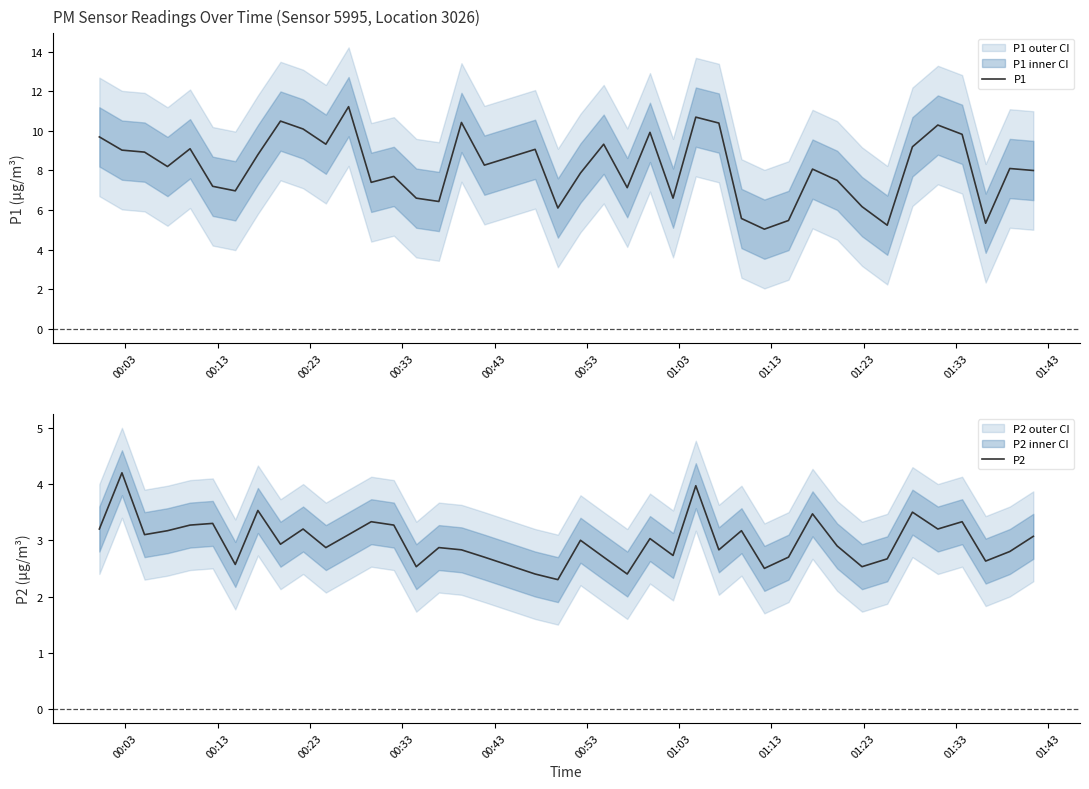

What is the lowest value of the P1 series?

5.0